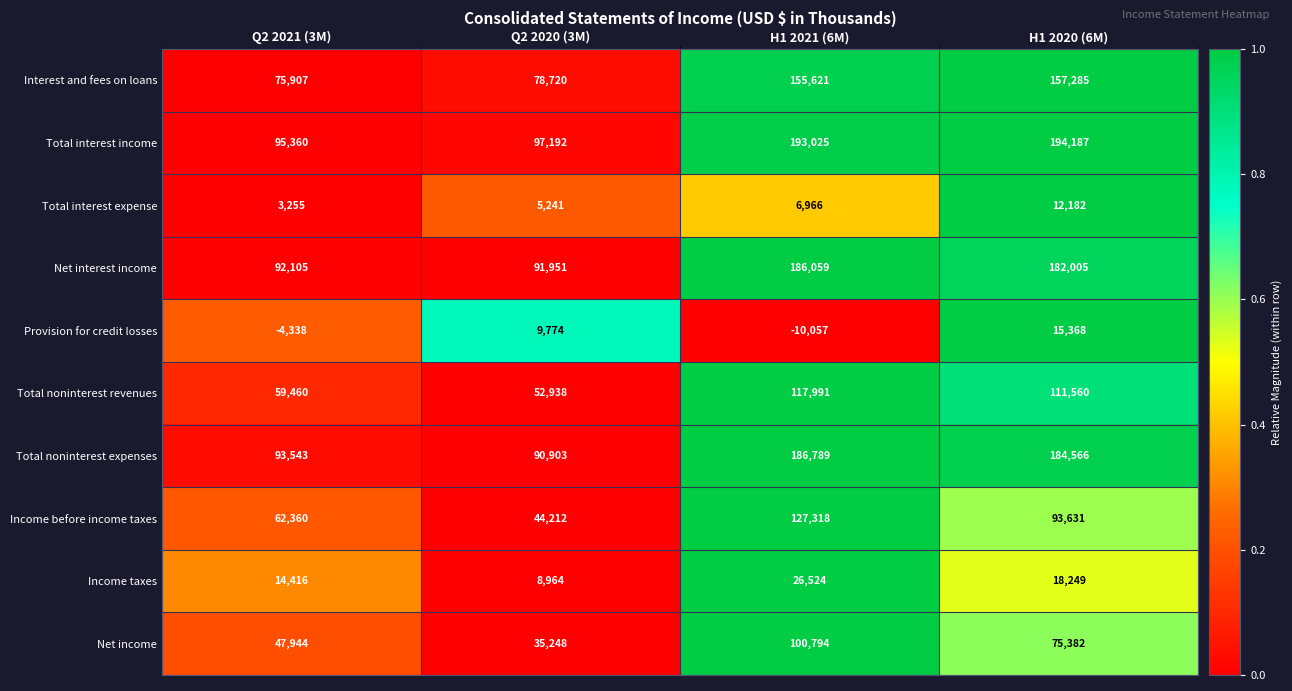

List the labels in order of Income taxes value, smallest first.

Q2 2020 (3M), Q2 2021 (3M), H1 2020 (6M), H1 2021 (6M)